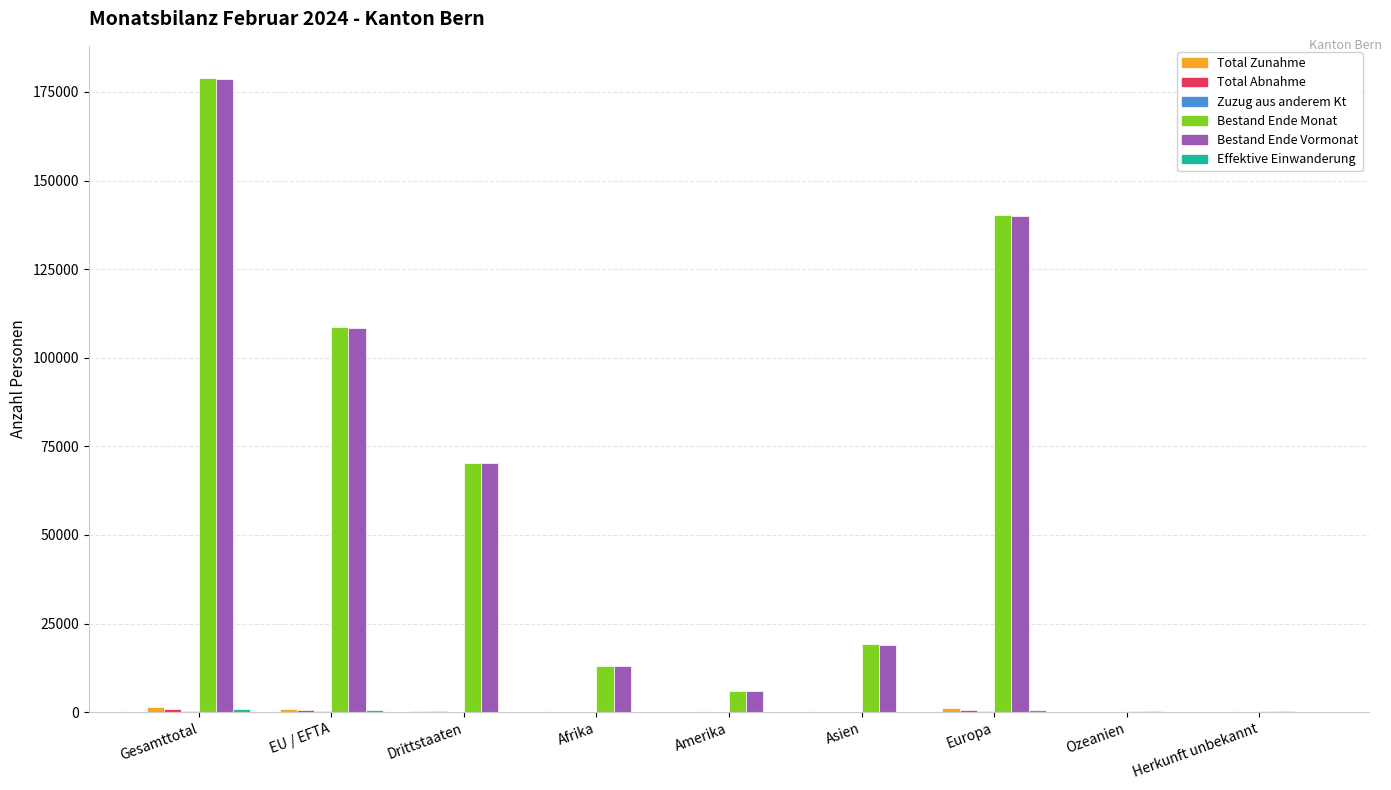

At which category does the chart reach its peak across all series?

Gesamttotal